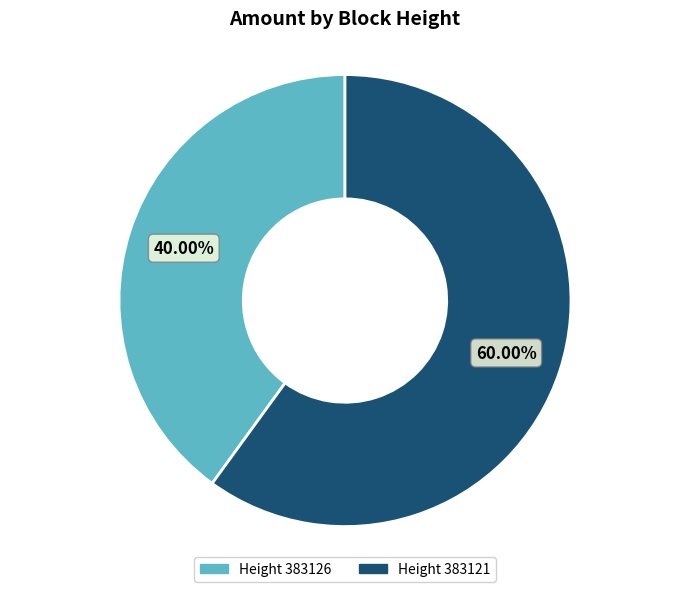

Is there any slice that represents more than half of the pie?

Yes